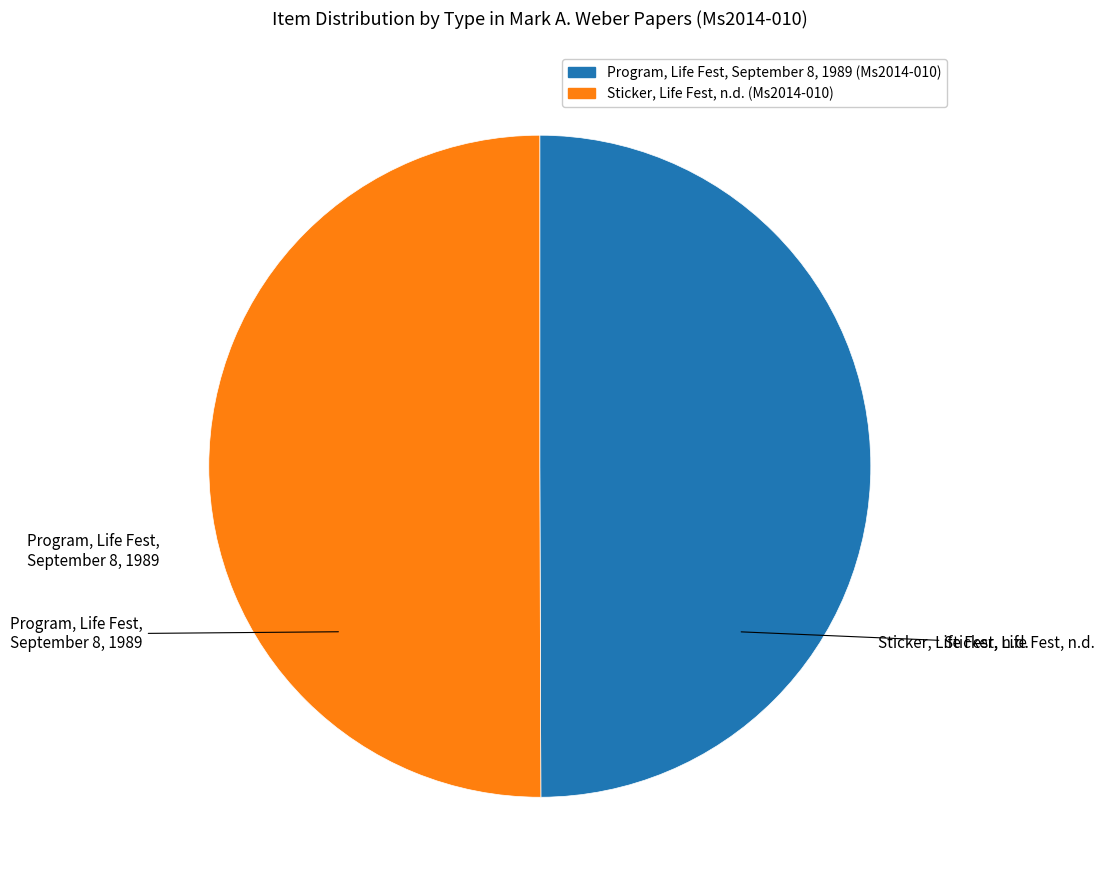

Is the sum of Sticker, Life Fest, n.d. (Ms2014-010) and Program, Life Fest, September 8, 1989 (Ms2014-010) greater than half?

Yes